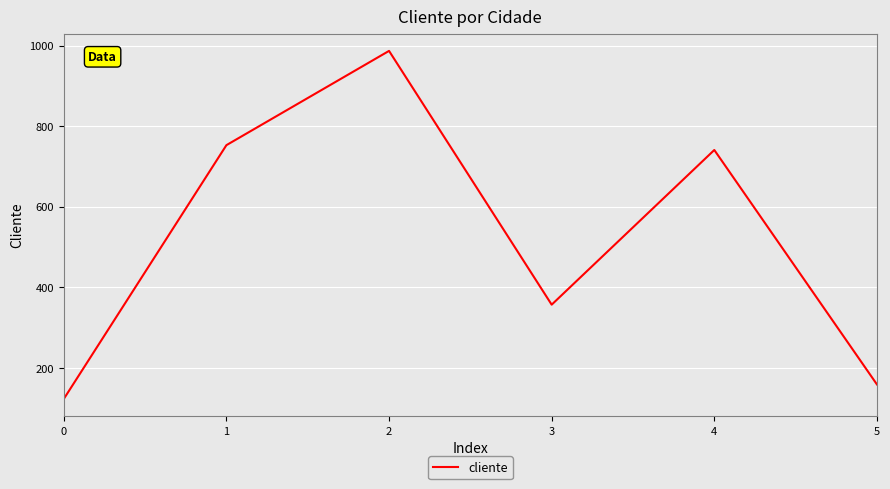

What is the sum of the values at 2 and 0?

1110